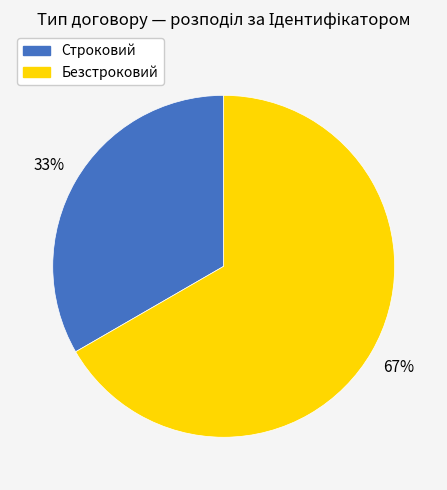

Between Строковий and Безстроковий, which is larger?

Безстроковий